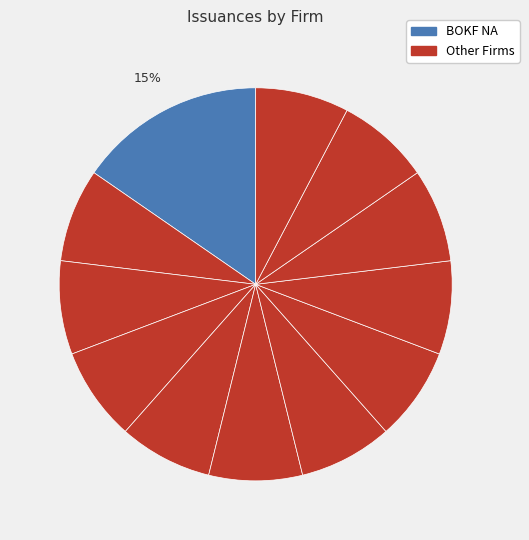

Does any single category account for the majority?

No